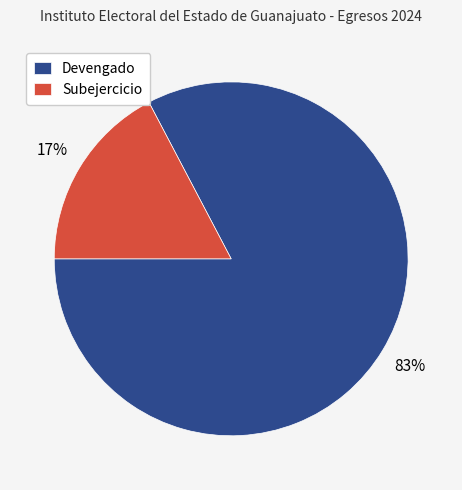

Between Devengado and Subejercicio, which is larger?

Devengado